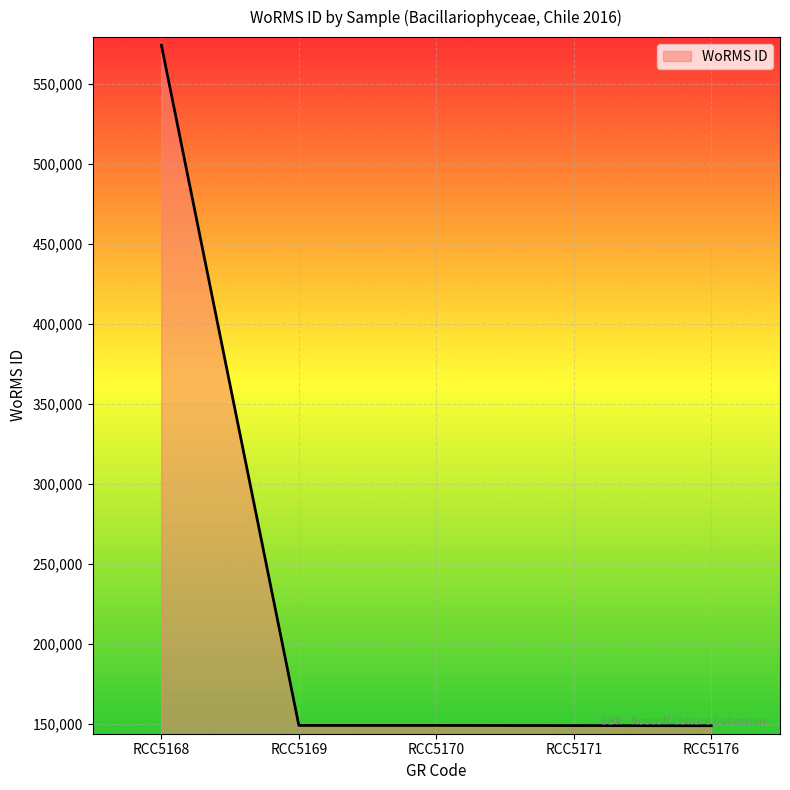

What is the difference between the values at RCC5176 and RCC5168?

425113